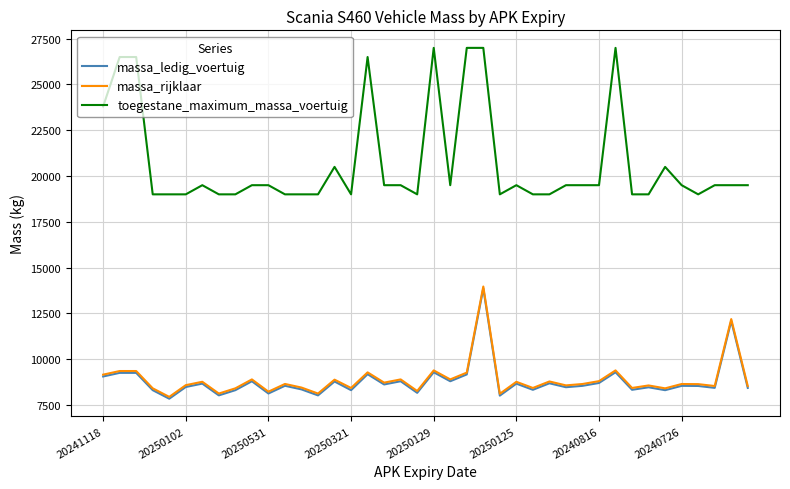

True or false: toegestane_maximum_massa_voertuig and massa_rijklaar intersect in this chart.

False